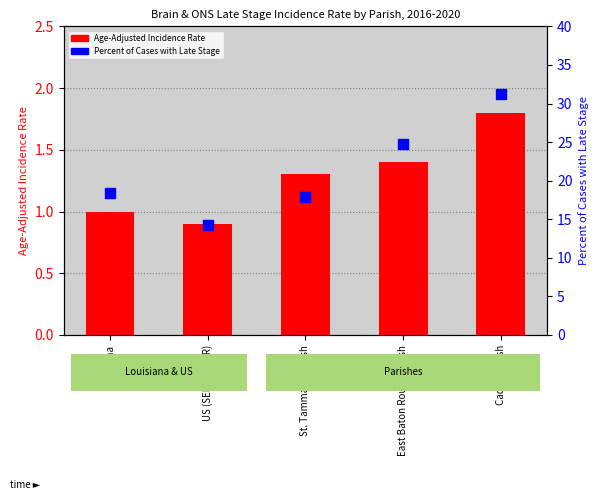

Is the value of Age-Adjusted Incidence Rate at Louisiana greater than the value of Percent of Cases with Late Stage at Louisiana?

No